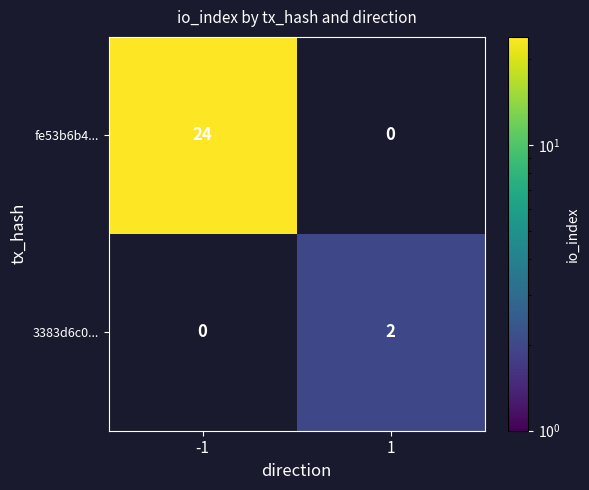

What is the greatest value displayed?

24